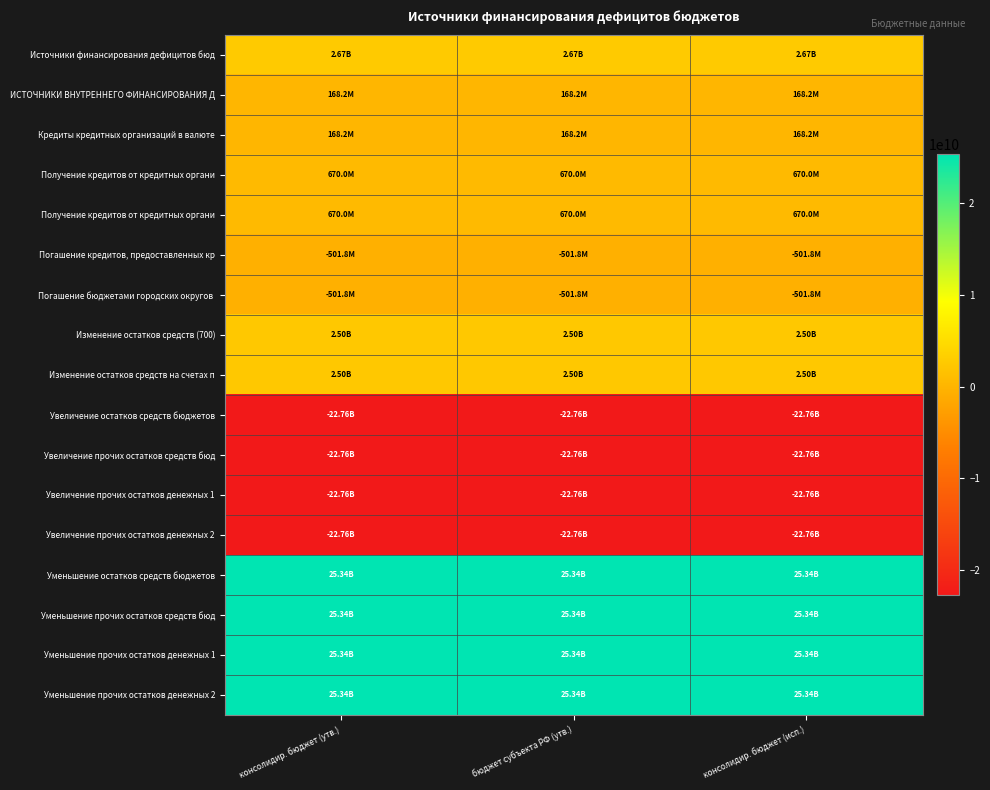

Which label corresponds to the smallest value in the chart?

консолидир. бюджет (утв.)